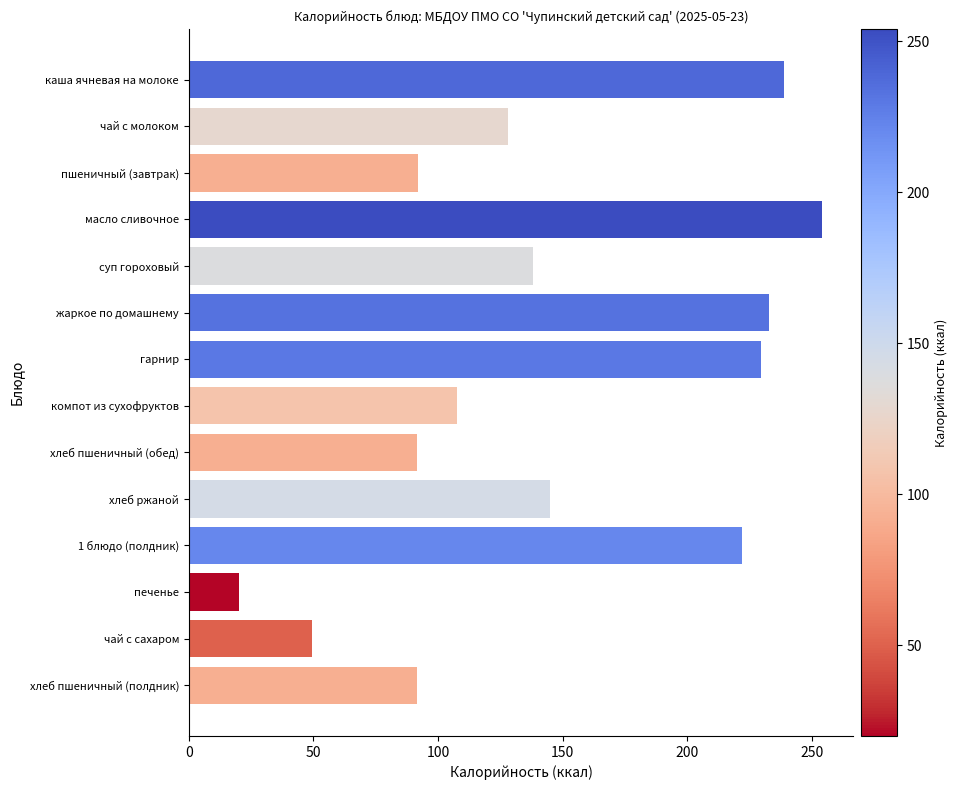

The value at хлеб пшеничный (полдник) is 91.7. True or false?

True